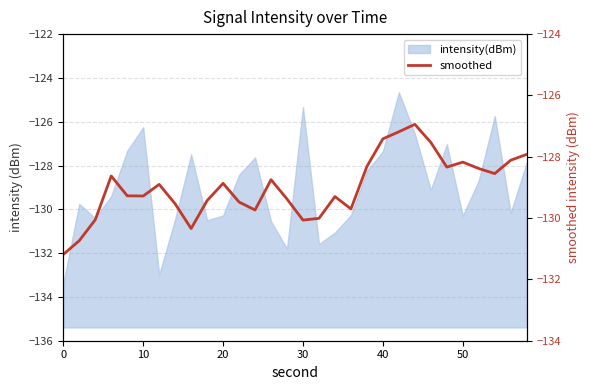

Reading left to right, list all the values displayed in this chart.

-131.2	-130.7	-130.1	-128.6	-129.3	-129.3	-128.9	-129.5	-130.3	-129.4	-128.9	-129.5	-129.7	-128.7	-129.4	-130.1	-130.0	-129.3	-129.7	-128.3	-127.4	-127.2	-126.9	-127.5	-128.3	-128.2	-128.4	-128.5	-128.1	-127.9